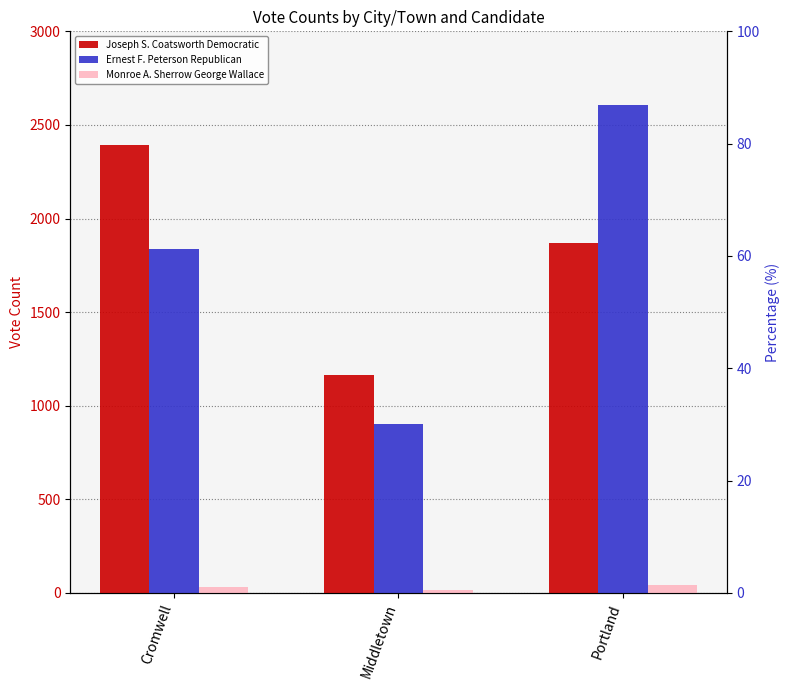

What is the difference between the Joseph S. Coatsworth Democratic values at Portland and Cromwell?

523